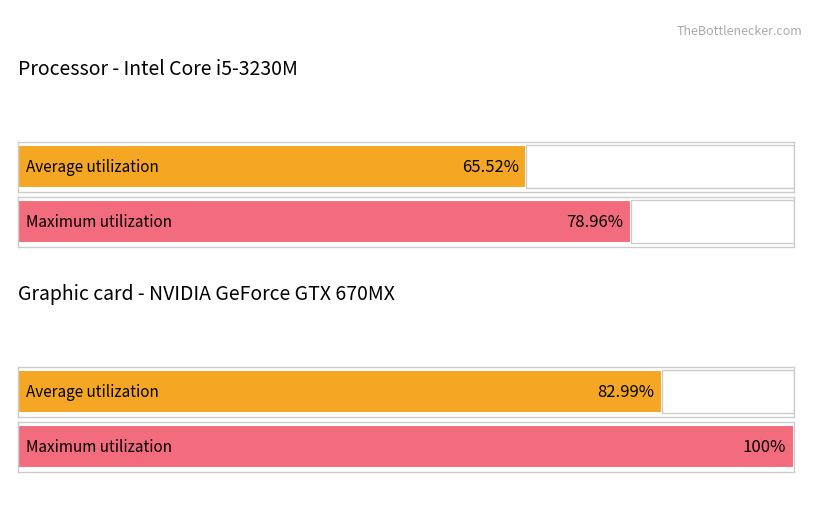

At which label does Average utilization reach its peak?

2